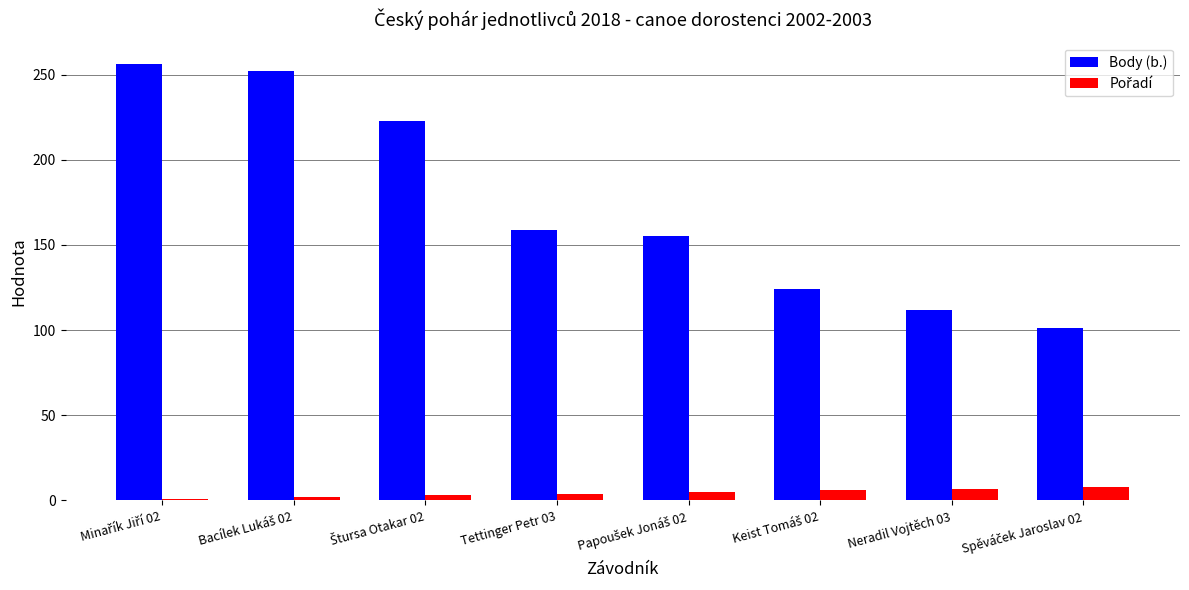

Are the bars grouped side by side (vs. stacked)?

Yes